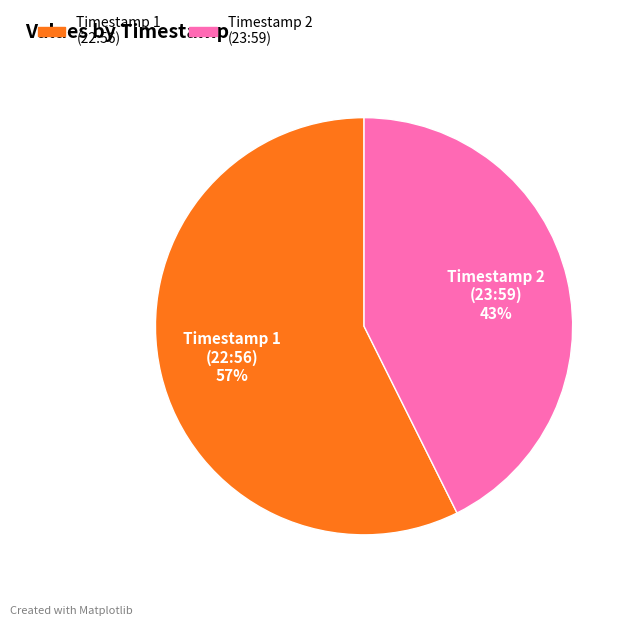

Rank the categories by value from highest to lowest.

Timestamp 1 (22:56), Timestamp 2 (23:59)